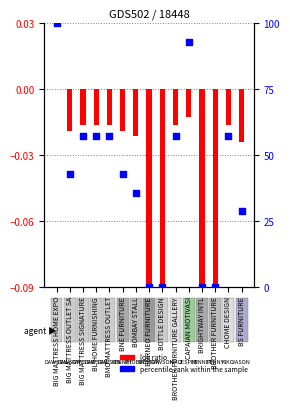

Which series contains the highest Y value?

percentile rank within the sample